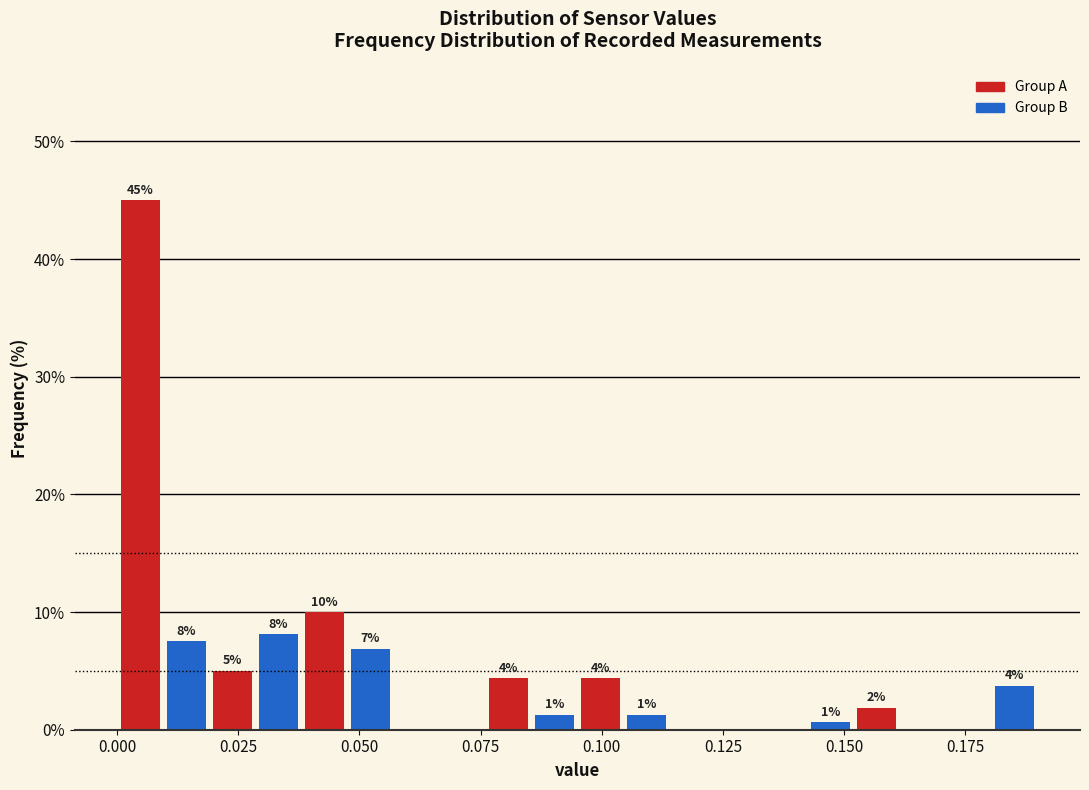

Around what value on the x-axis is the tallest bar? Give the approximate position of its centre, as read against the axis.

0.005